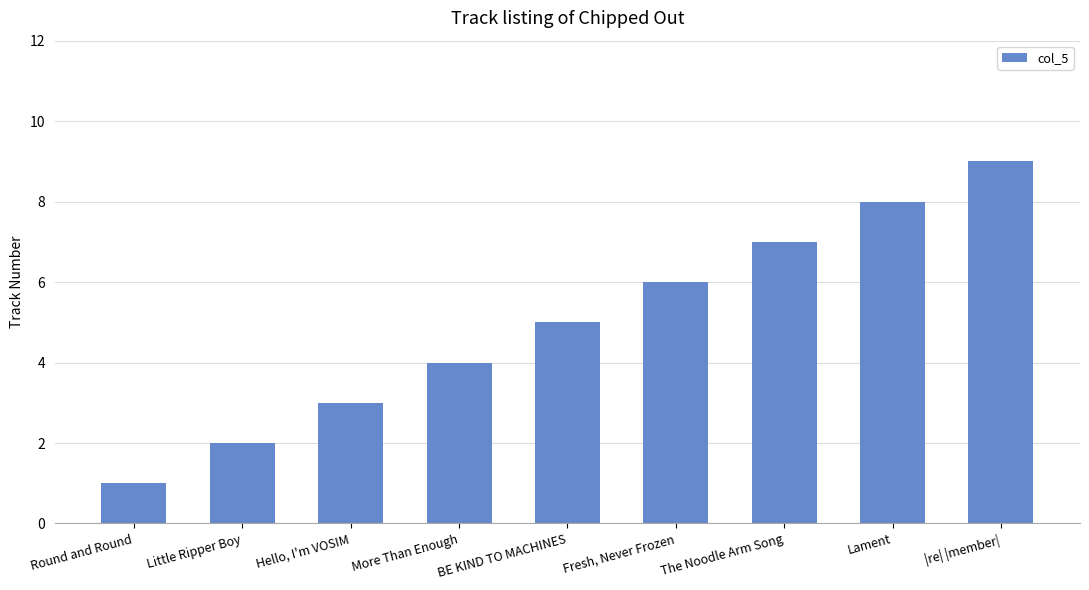

Rank the categories by value from lowest to highest.

Round and Round, Little Ripper Boy, Hello, I'm VOSIM, More Than Enough, BE KIND TO MACHINES, Fresh, Never Frozen, The Noodle Arm Song, Lament, |re| |member|